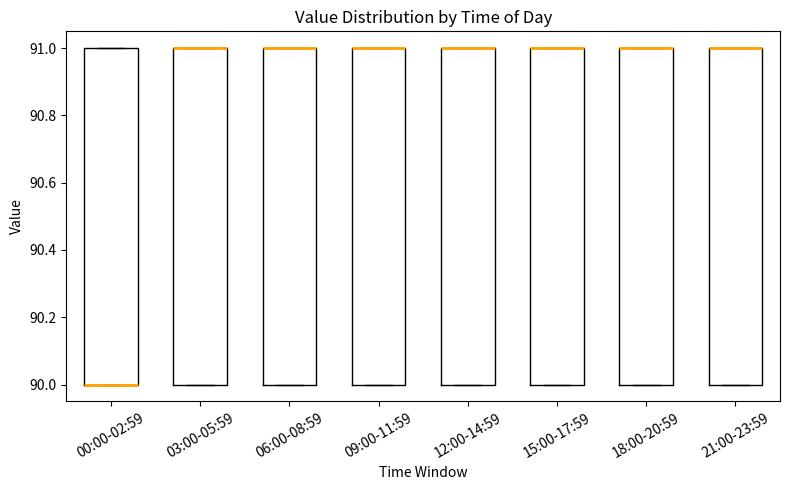

Reading left to right, read every box against the y-axis: the position of its median line, the range the box covers, and the ends of its whiskers. The values are not printed on the chart, so give them approximately, as read against the axis.

00:00-02:59: median 90 (drawn on the box's lower edge), box 90 to 91, whiskers 90 to 91
03:00-05:59: median 91 (drawn on the box's upper edge), box 90 to 91, whiskers 90 to 91
06:00-08:59: median 91 (drawn on the box's upper edge), box 90 to 91, whiskers 90 to 91
09:00-11:59: median 91 (drawn on the box's upper edge), box 90 to 91, whiskers 90 to 91
12:00-14:59: median 91 (drawn on the box's upper edge), box 90 to 91, whiskers 90 to 91
15:00-17:59: median 91 (drawn on the box's upper edge), box 90 to 91, whiskers 90 to 91
18:00-20:59: median 91 (drawn on the box's upper edge), box 90 to 91, whiskers 90 to 91
21:00-23:59: median 91 (drawn on the box's upper edge), box 90 to 91, whiskers 90 to 91